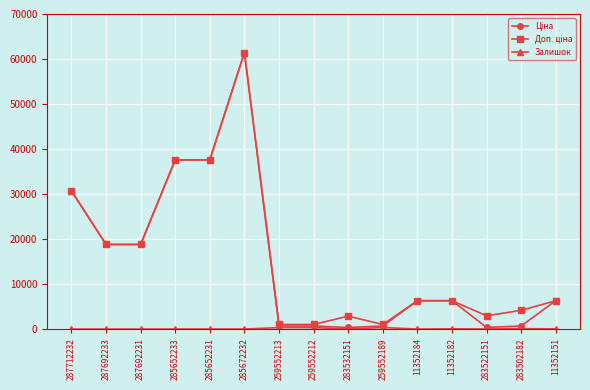

What is the greatest value displayed?

61434.3